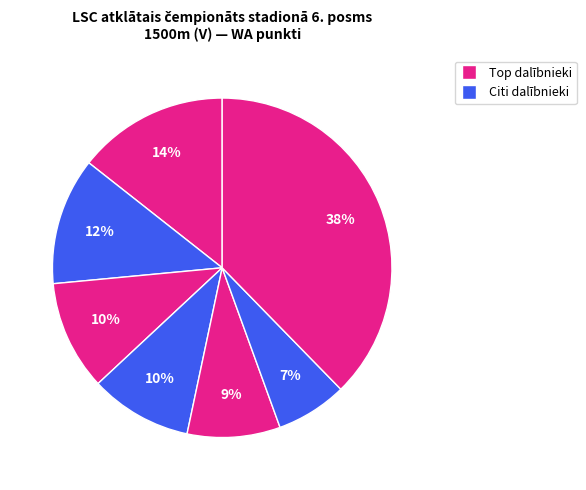

How many segments does this pie chart have?

7